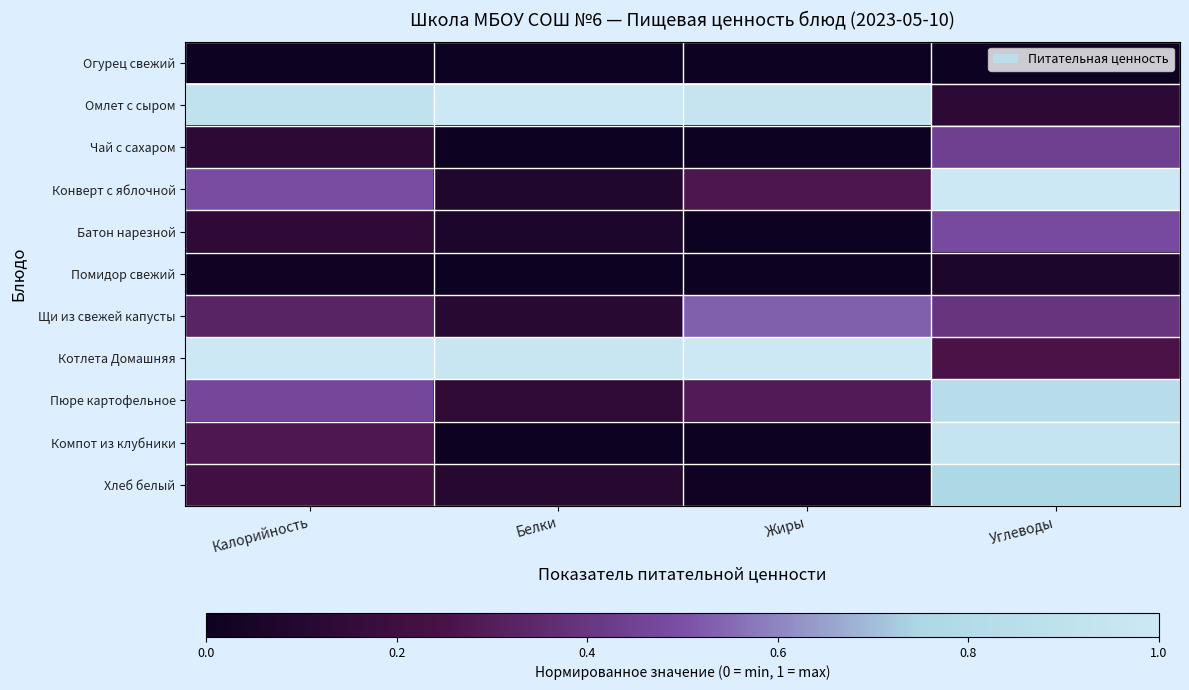

Reading right to left, transcribe all the data shown in this chart.

Огурец свежий: Углеводы=0.0	Жиры=0.0	Белки=0.0	Калорийность=0.0
Омлет с сыром: Углеводы=0.1	Жиры=0.9	Белки=1.0	Калорийность=0.9
Чай с сахаром: Углеводы=0.4	Жиры=0.0	Белки=0.0	Калорийность=0.1
Конверт с яблочной: Углеводы=1.0	Жиры=0.3	Белки=0.1	Калорийность=0.5
Батон нарезной: Углеводы=0.5	Жиры=0.0	Белки=0.1	Калорийность=0.1
Помидор свежий: Углеводы=0.1	Жиры=0.0	Белки=0.0	Калорийность=0.0
Щи из свежей капусты: Углеводы=0.4	Жиры=0.5	Белки=0.1	Калорийность=0.3
Котлета Домашняя: Углеводы=0.3	Жиры=1.0	Белки=1.0	Калорийность=1.0
Пюре картофельное: Углеводы=0.8	Жиры=0.3	Белки=0.1	Калорийность=0.5
Компот из клубники: Углеводы=0.9	Жиры=0.0	Белки=0.0	Калорийность=0.3
Хлеб белый: Углеводы=0.8	Жиры=0.0	Белки=0.1	Калорийность=0.2